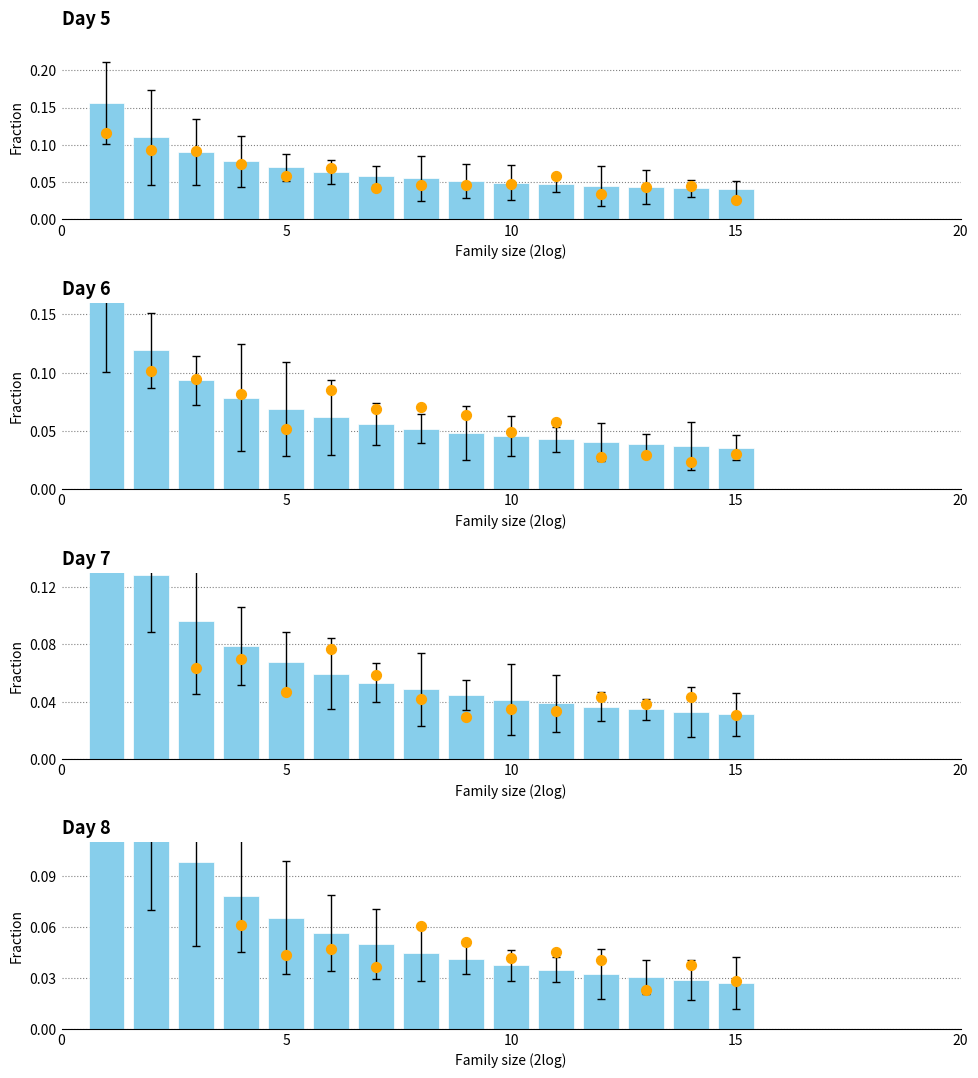

Which series reaches the minimum Y coordinate?

Fraction (dot)